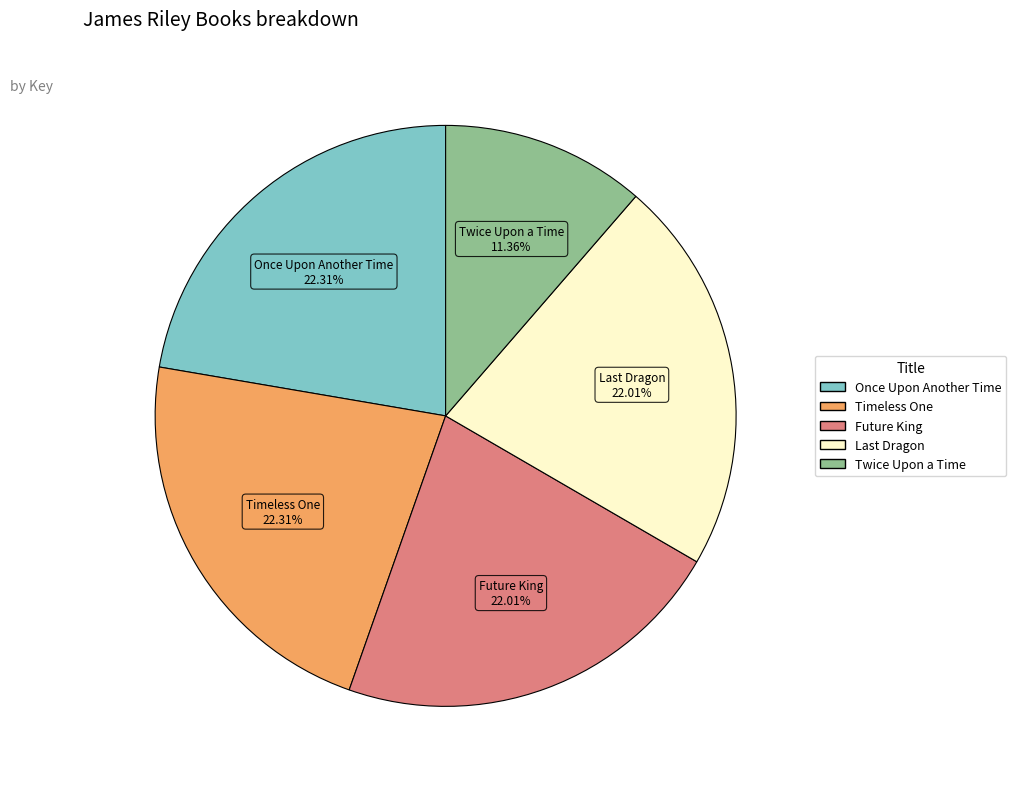

To the nearest percent, what is the average slice percentage?

20%